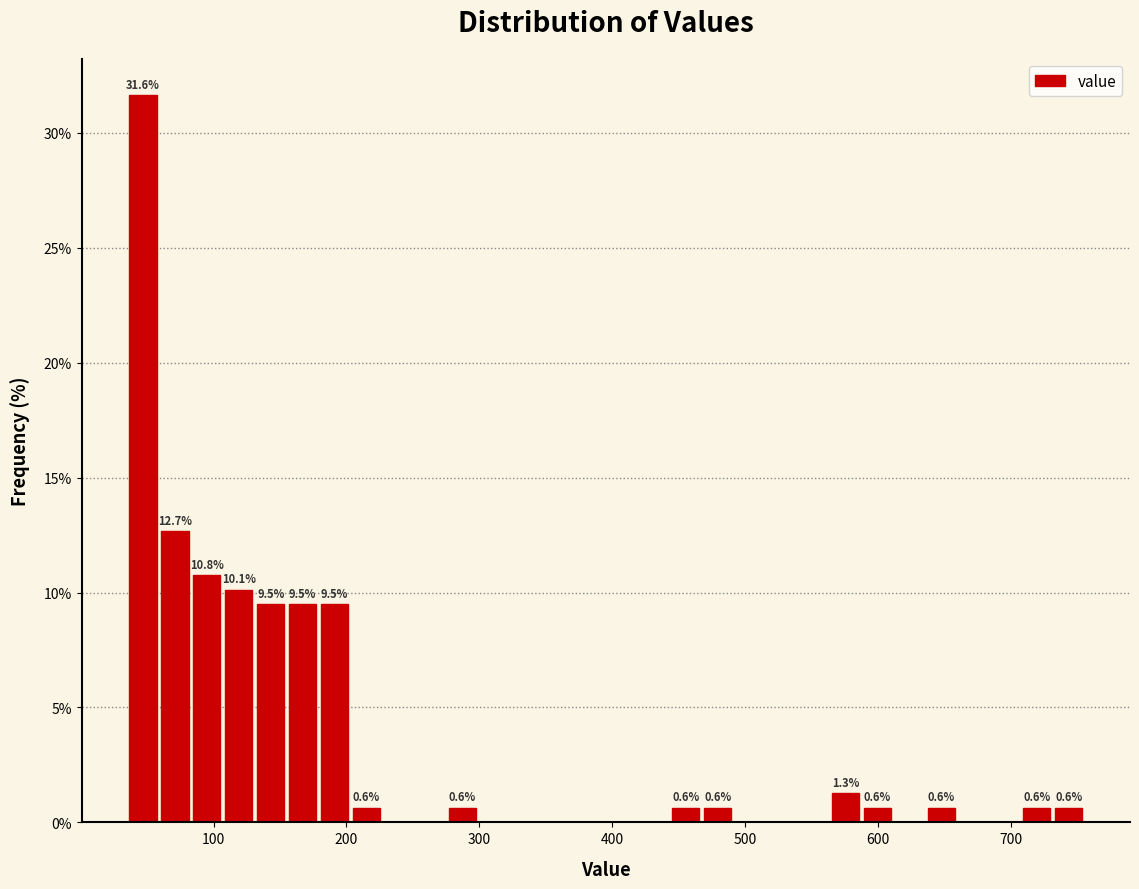

Around what value on the x-axis is the tallest bar? Give the approximate position of its centre, as read against the axis.

50